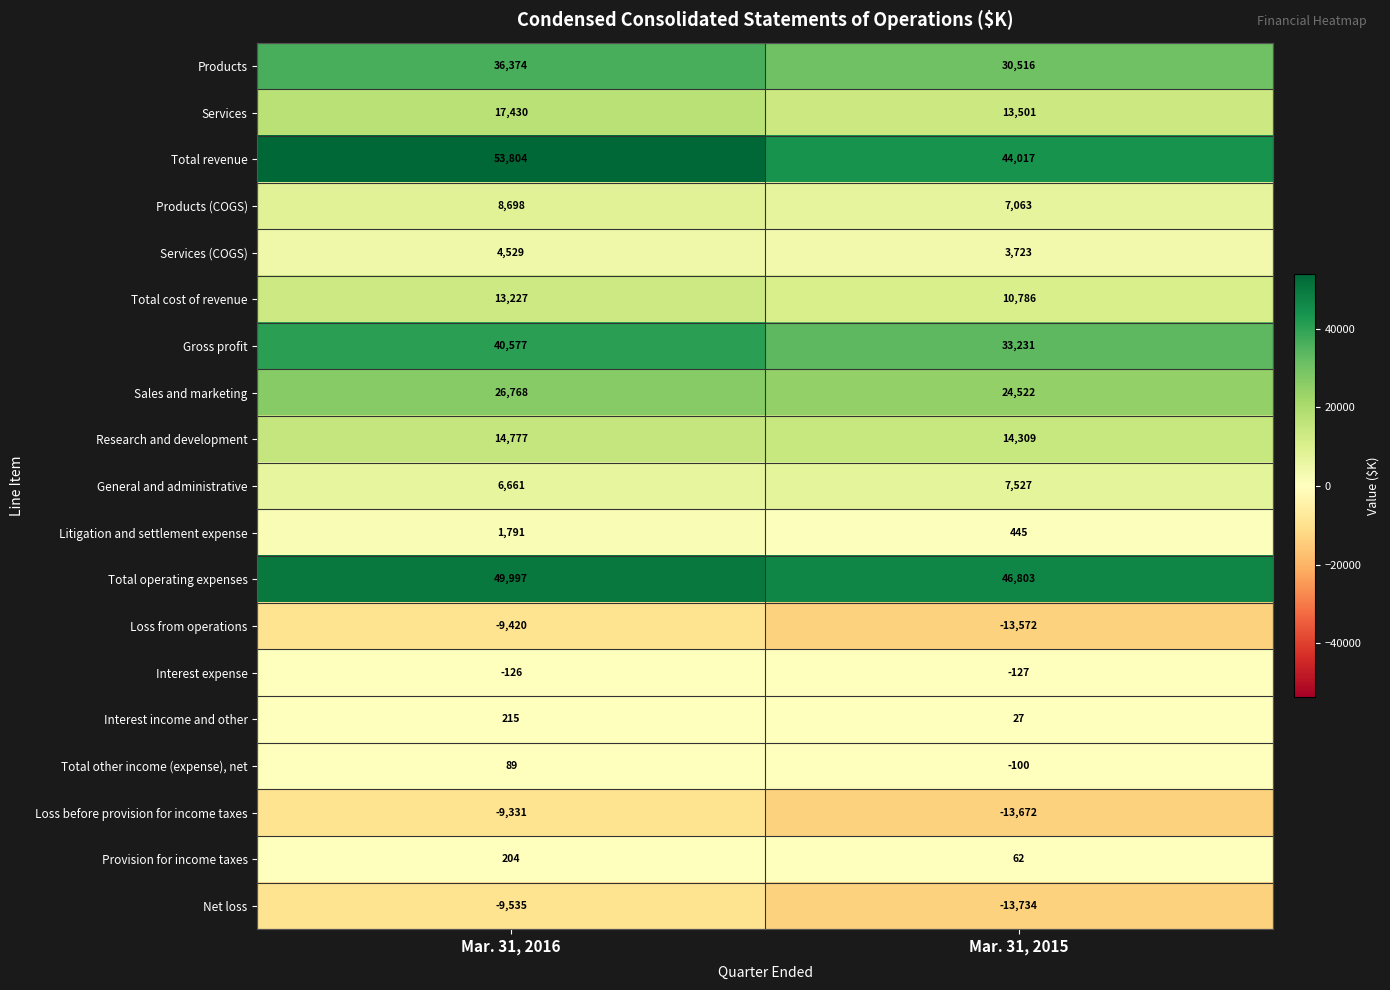

Where is General and administrative nearest to the value 7094?

Mar. 31, 2016